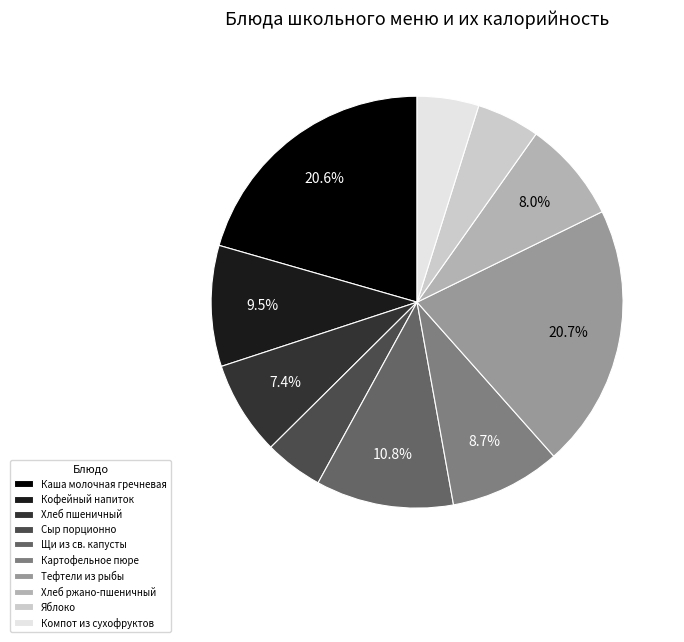

To the nearest percent, what percentage of the pie is Картофельное пюре?

9%